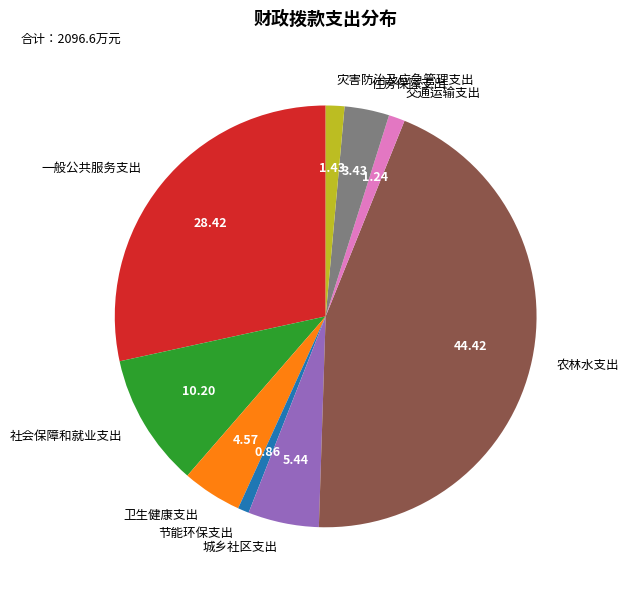

True or false: 交通运输支出 accounts for 15% of the total.

False